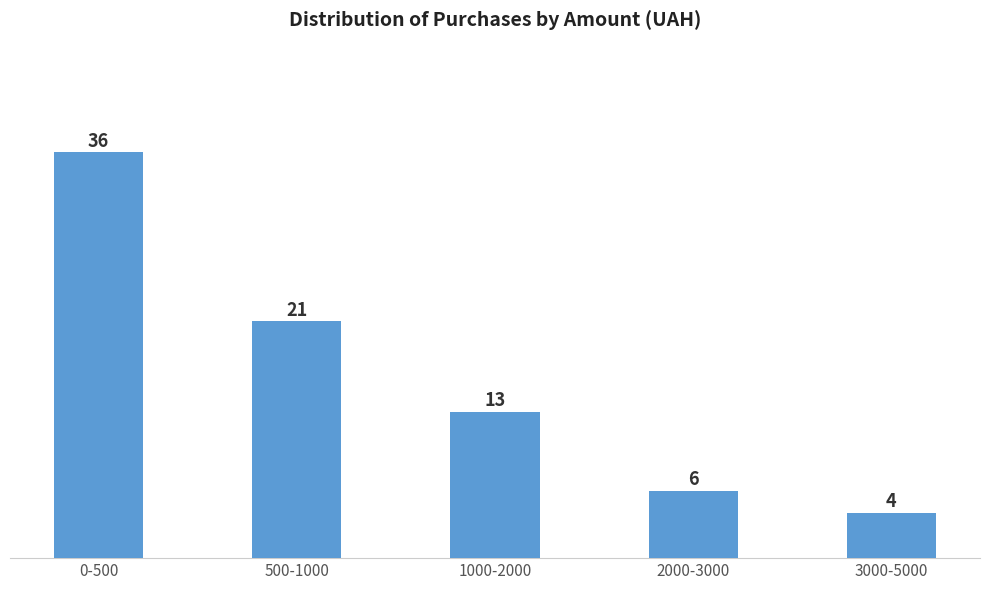

Reading right to left, what are all the values shown in this chart?

4	6	13	21	36